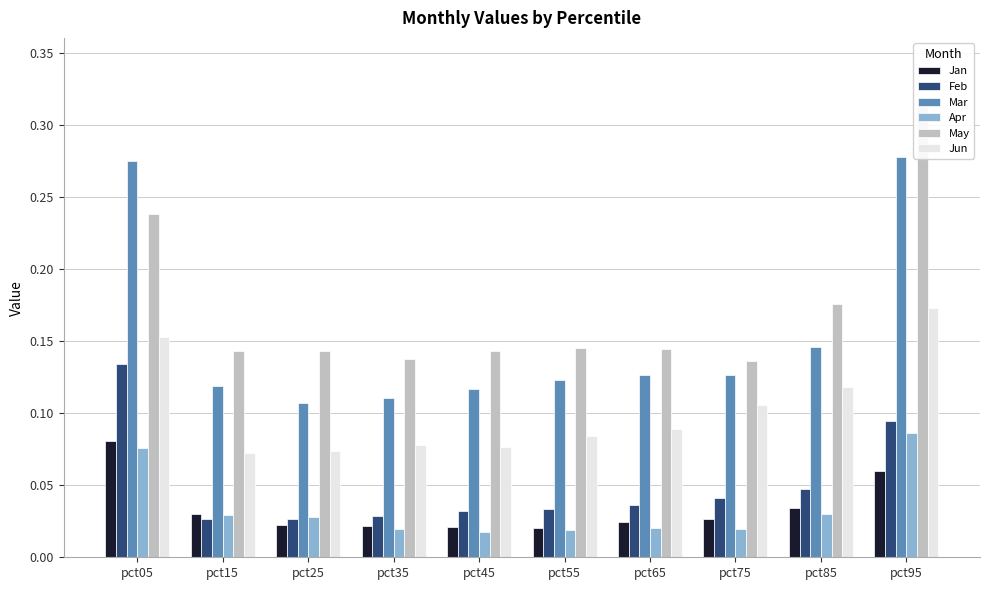

Reading left to right, extract all data points from this chart.

Jan: 0.1	0.0	0.0	0.0	0.0	0.0	0.0	0.0	0.0	0.1
Feb: 0.1	0.0	0.0	0.0	0.0	0.0	0.0	0.0	0.0	0.1
Mar: 0.3	0.1	0.1	0.1	0.1	0.1	0.1	0.1	0.1	0.3
Apr: 0.1	0.0	0.0	0.0	0.0	0.0	0.0	0.0	0.0	0.1
May: 0.2	0.1	0.1	0.1	0.1	0.1	0.1	0.1	0.2	0.3
Jun: 0.2	0.1	0.1	0.1	0.1	0.1	0.1	0.1	0.1	0.2